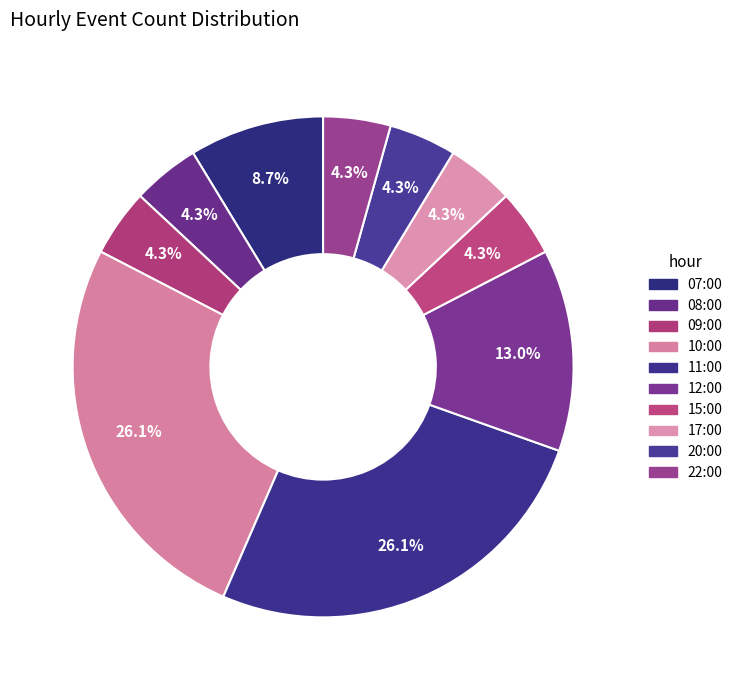

Is it true that 09:00 is 1% of the pie?

False